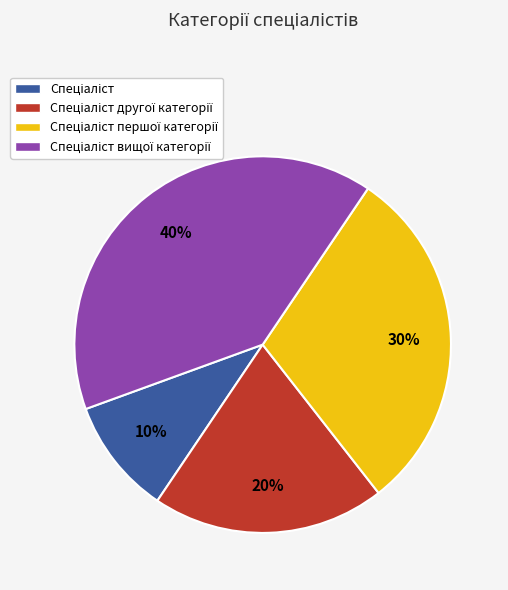

Is there a majority slice in this chart?

No